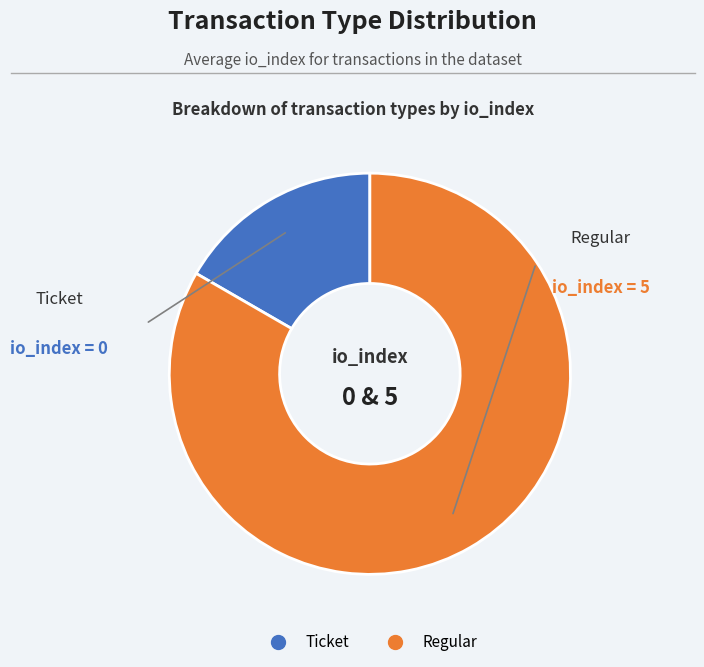

Is there any slice that represents more than half of the pie?

Yes